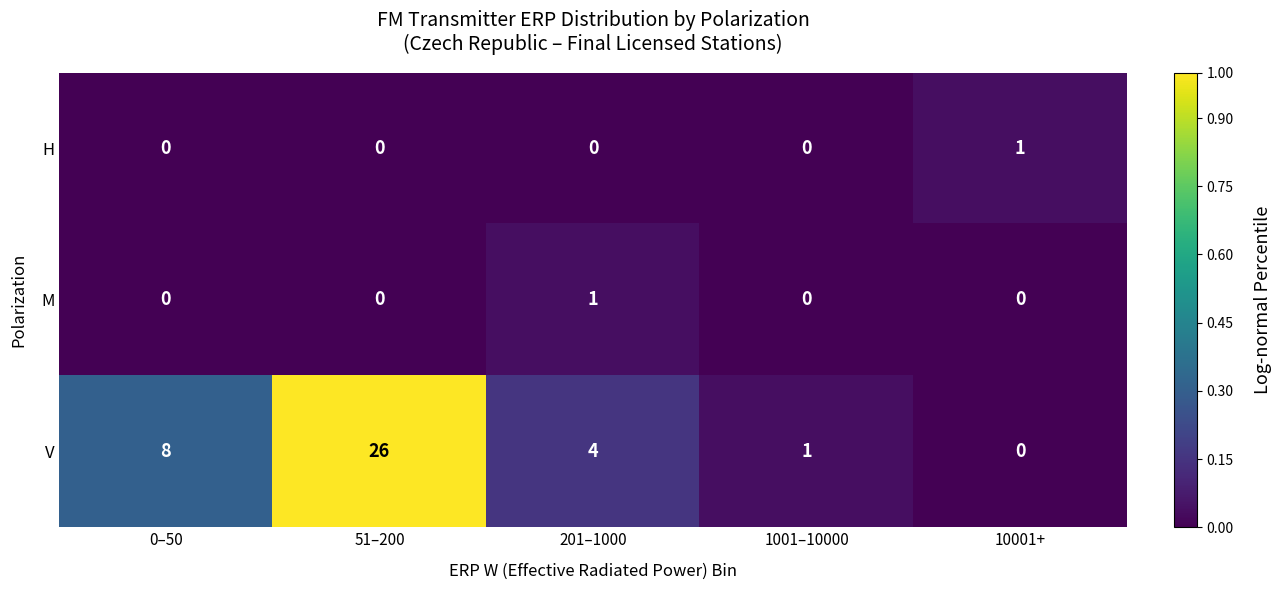

Where does the V series first go above 4?

0–50